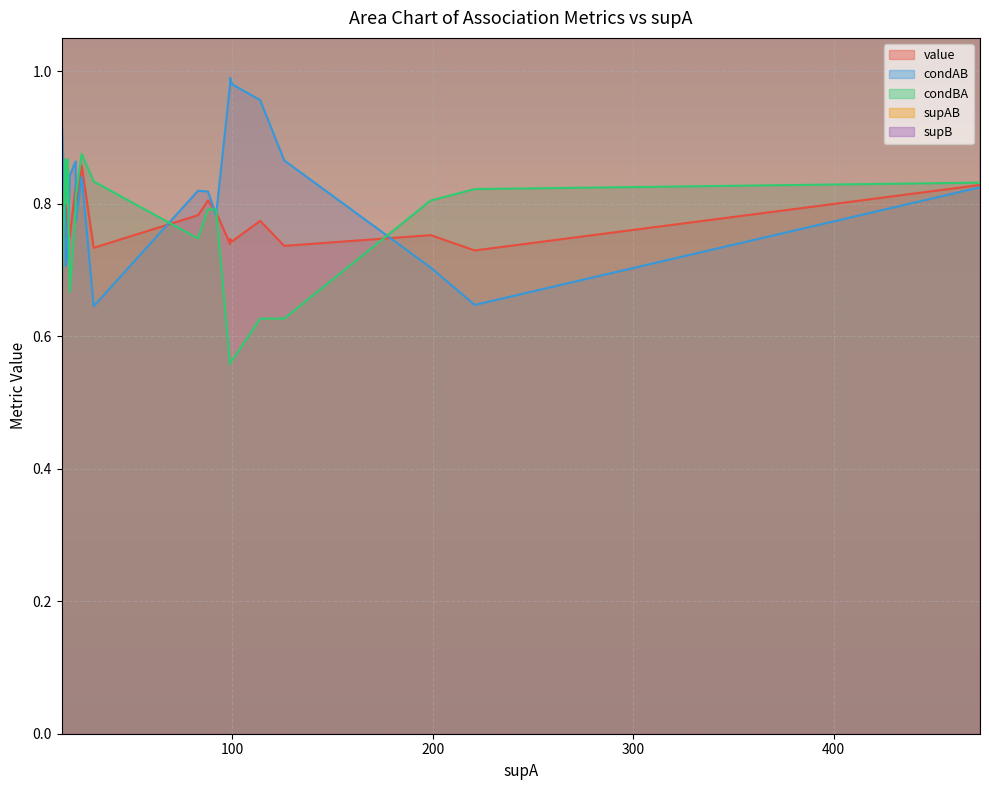

At which label is supB closest to 242?

114